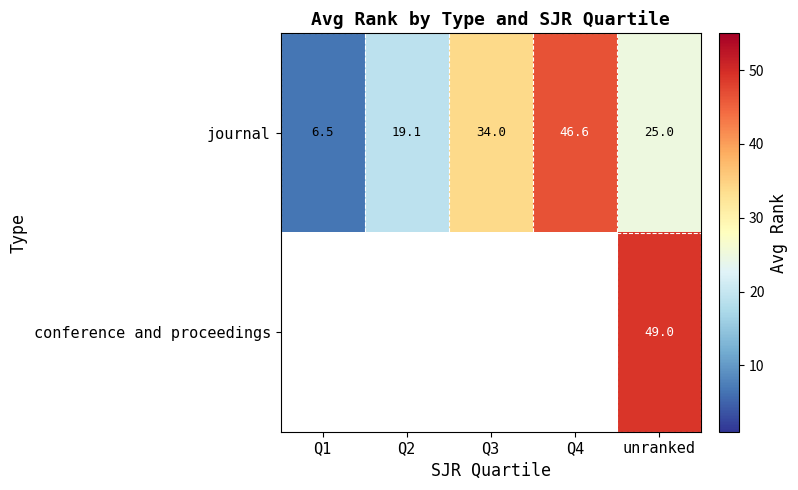

The value of journal at Q1 is 6.5. True or false?

True